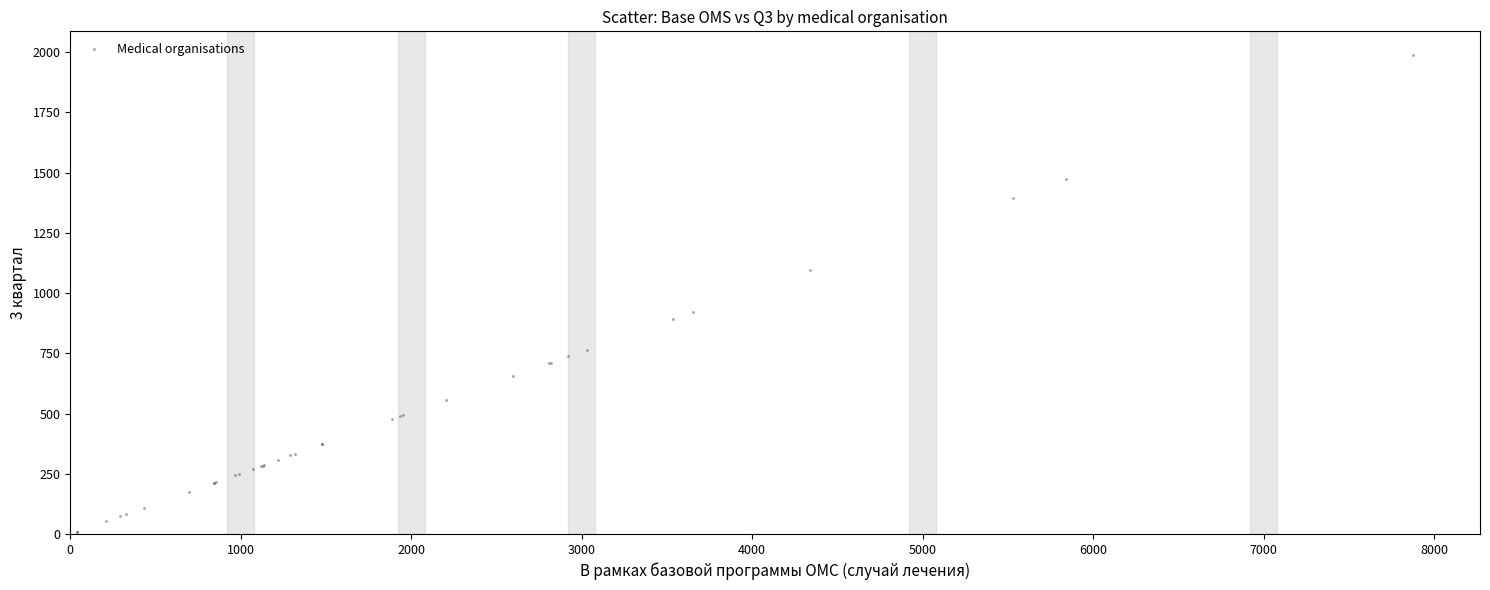

What Y value in the scatter plot is closest to 999?

923